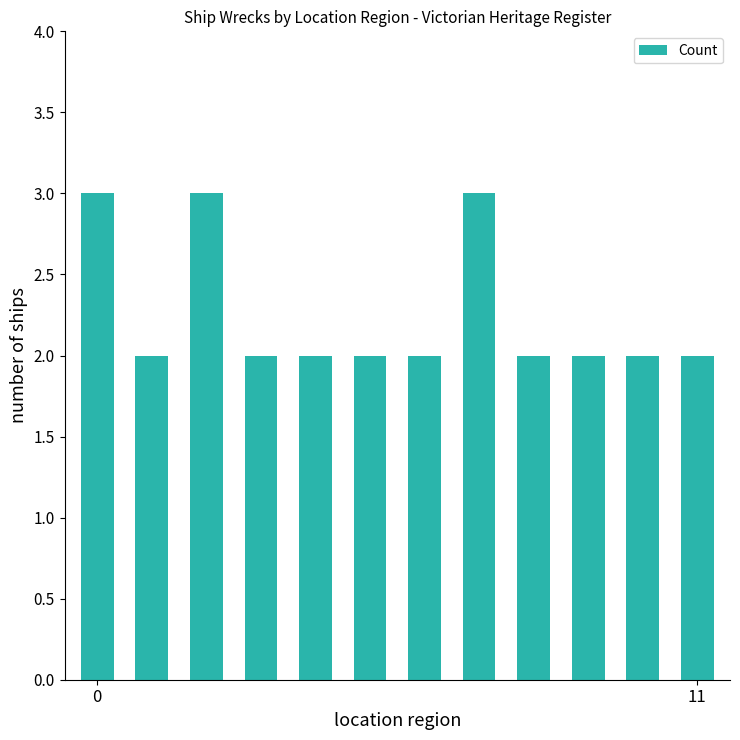

What is the maximum value shown in the chart?

3